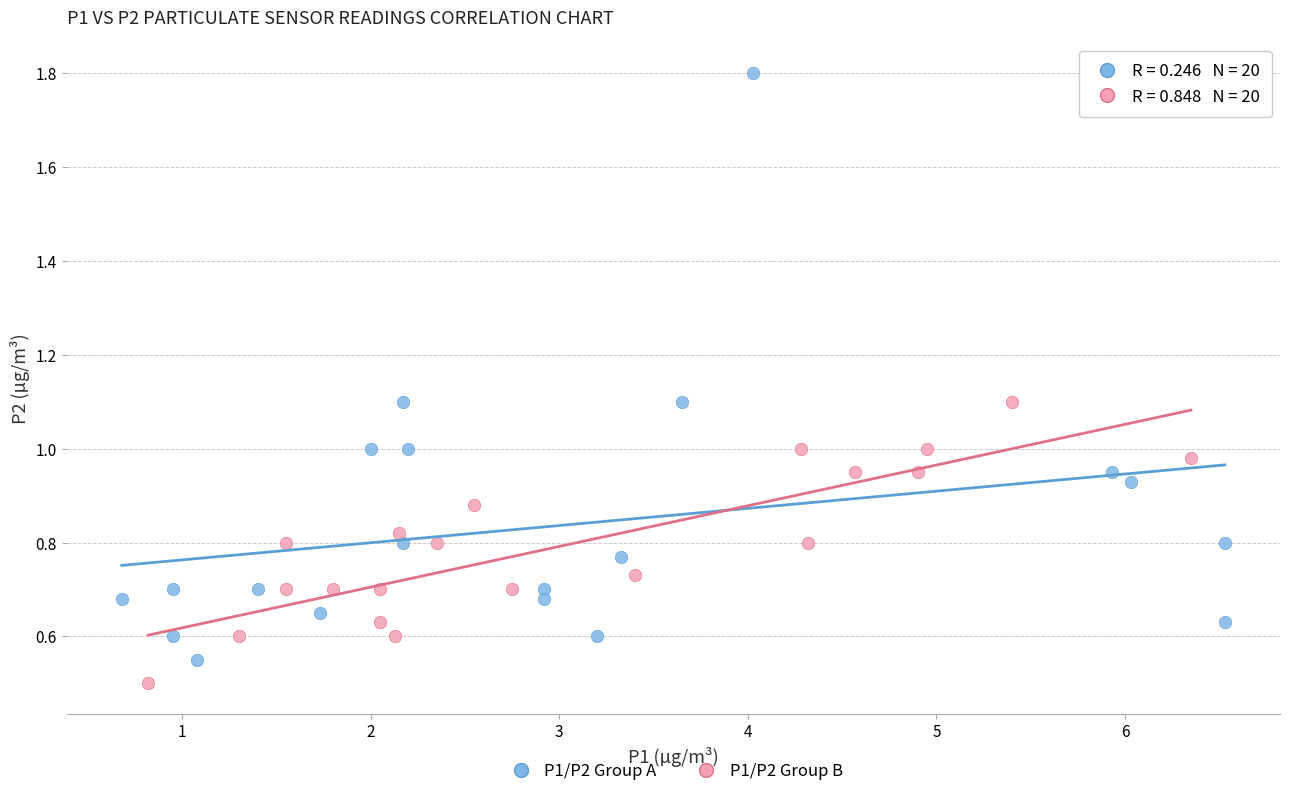

Which series reaches the maximum Y coordinate?

P1/P2 Group A